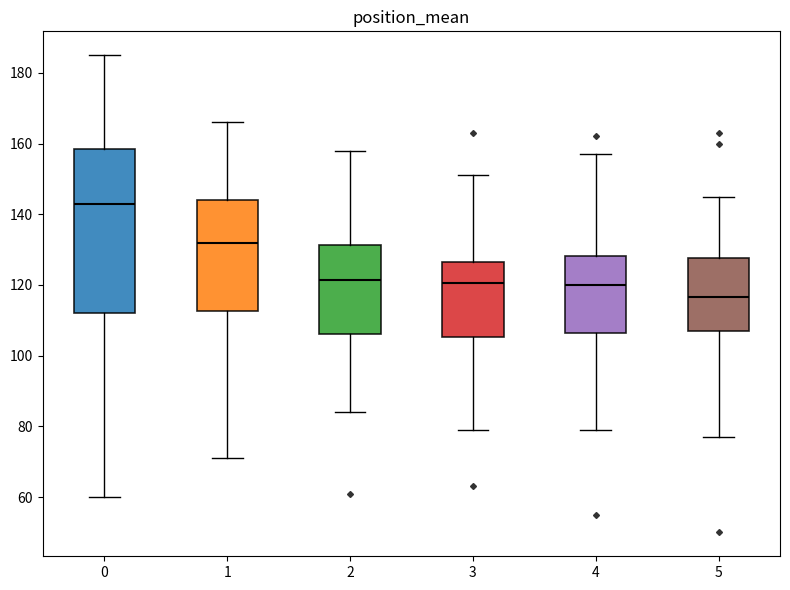

Reading left to right, read every box against the y-axis: the position of its median line, the range the box covers, and the ends of its whiskers. The values are not printed on the chart, so give them approximately, as read against the axis.

0: median 144, box 112 to 158, whiskers 60 to 186
1: median 132, box 112 to 144, whiskers 72 to 166
2: median 122, box 106 to 132, whiskers 84 to 158
3: median 120, box 106 to 126, whiskers 80 to 152
4: median 120, box 106 to 128, whiskers 80 to 158
5: median 116, box 108 to 128, whiskers 78 to 146